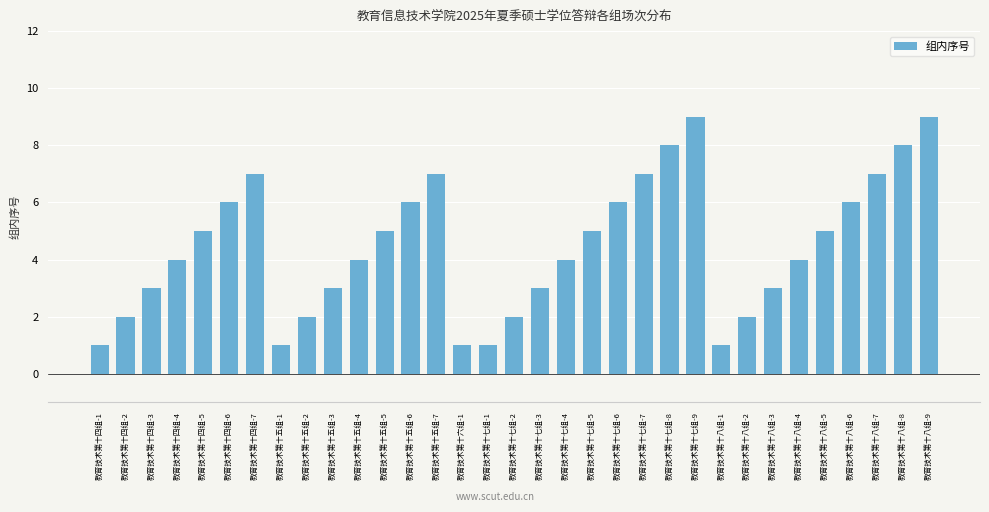

The chart shows a value of 7 at 教育技术第十八组-7. True or false?

True